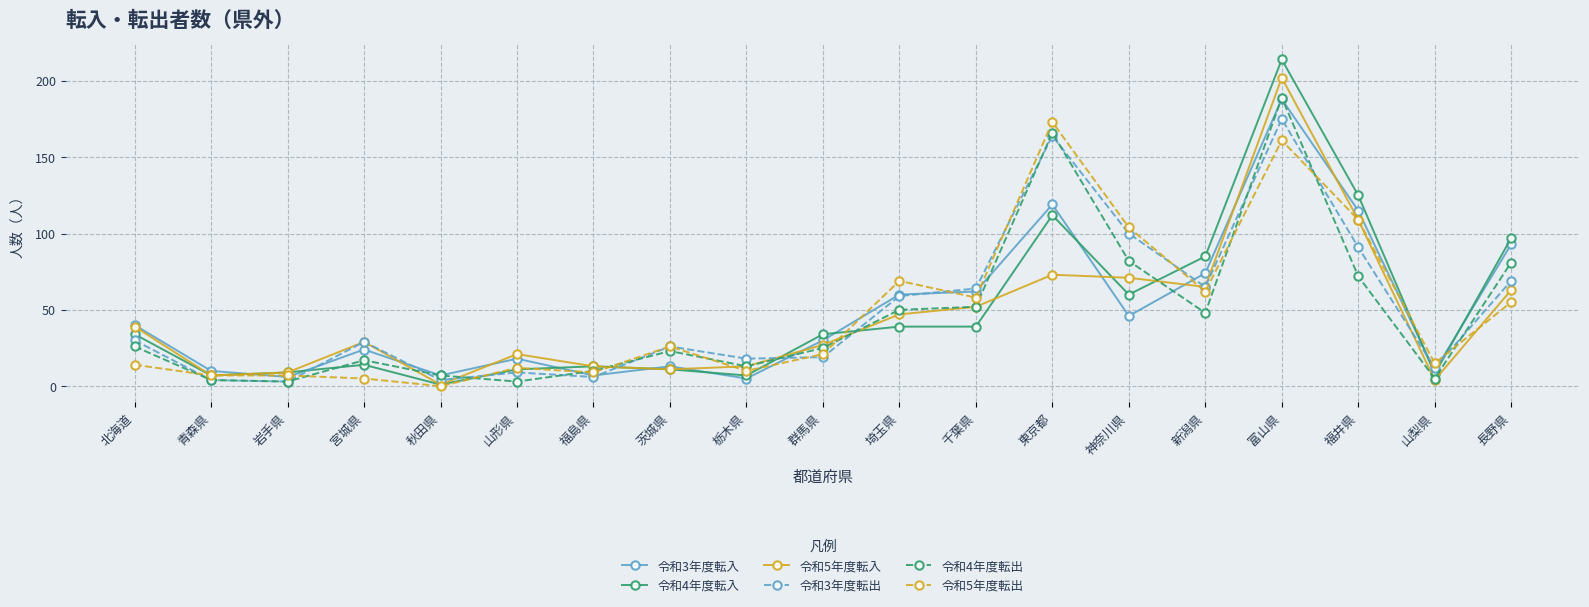

In 令和3年度転出, how many points are lower than both neighbors (excluding endpoints)?

6